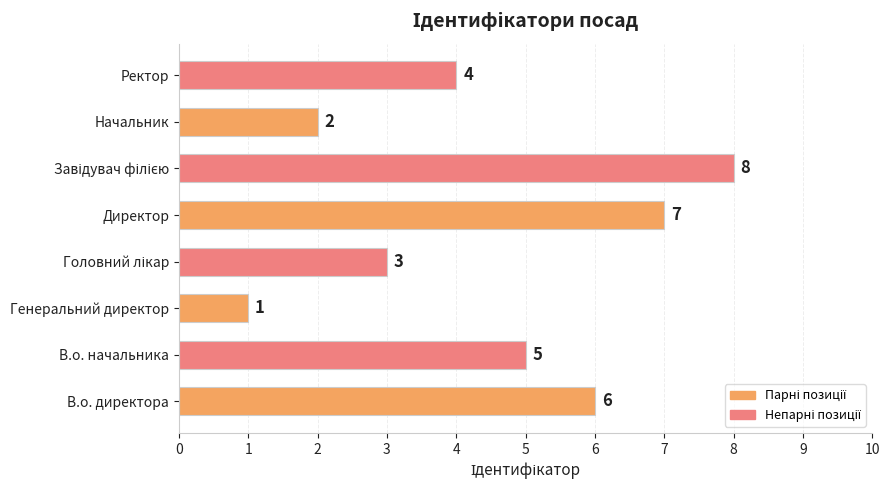

What is the difference between the second highest and second lowest values?

5